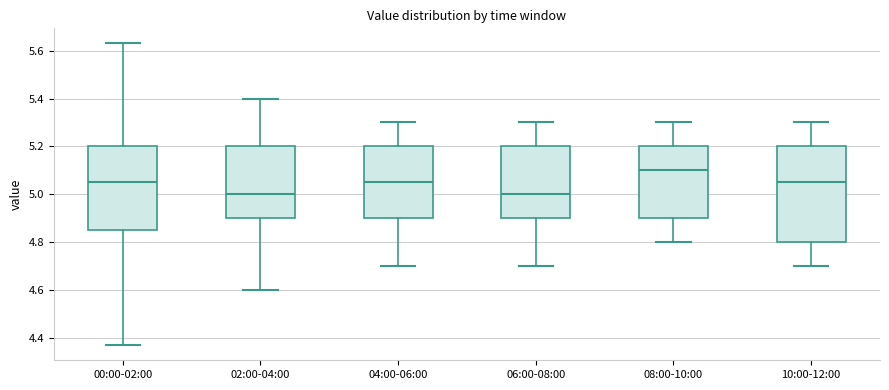

Comparing the boxes themselves (not the whiskers), which one is the tallest?

10:00-12:00